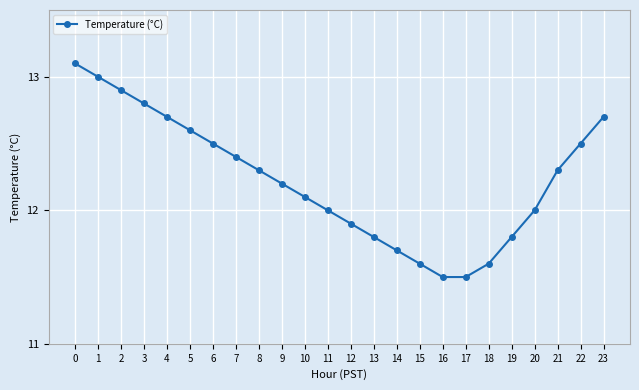

Between 12 and 3, which is larger?

3